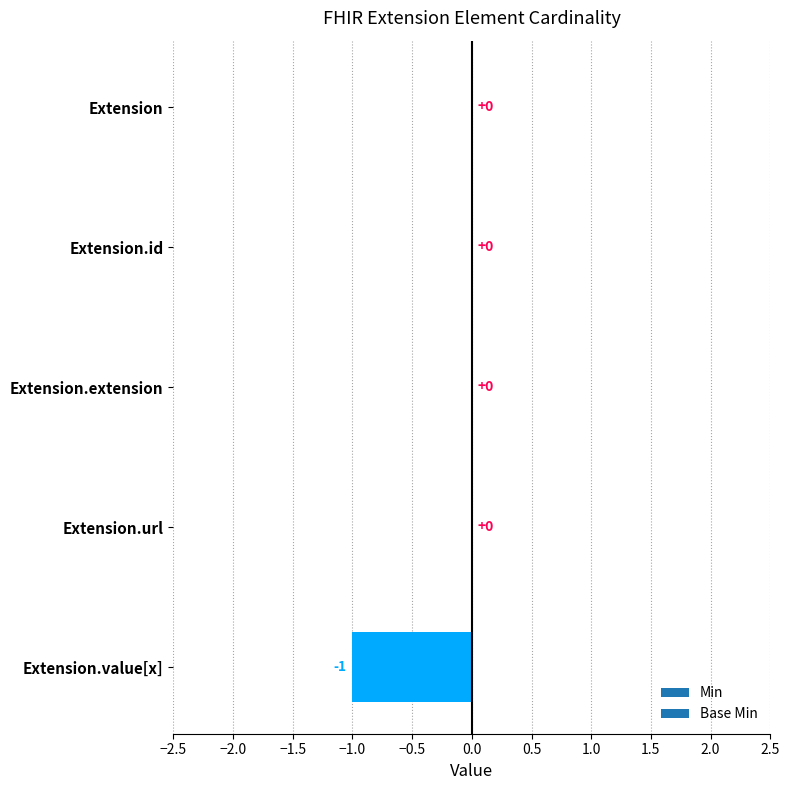

Between Extension.url and Extension.value[x], which is larger?

Extension.url